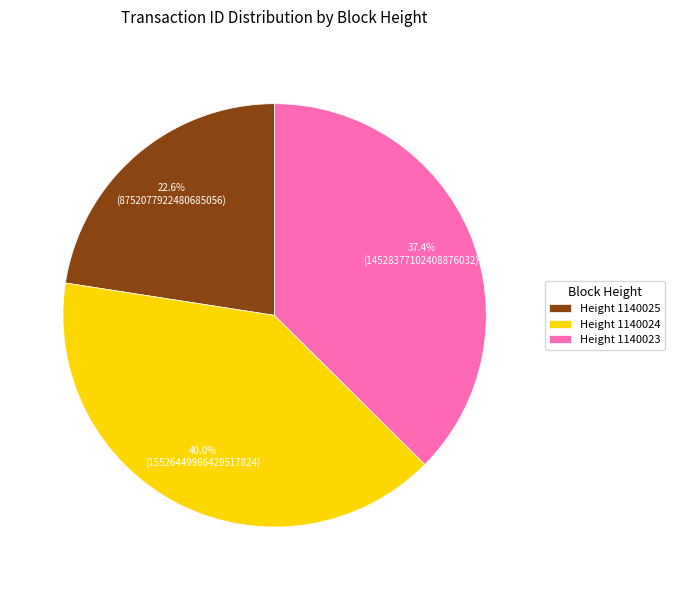

Approximately how many times larger is the value at Height 1140023 compared to Height 1140024?

0.9